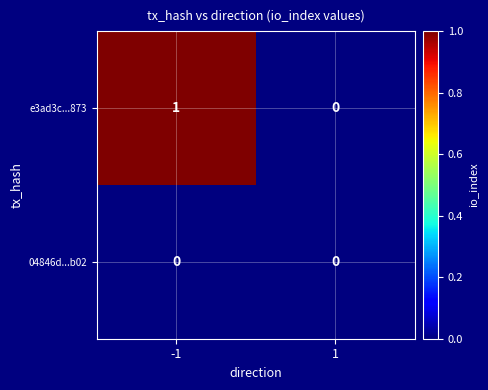

Which series has the largest total across all categories?

e3ad3c...873